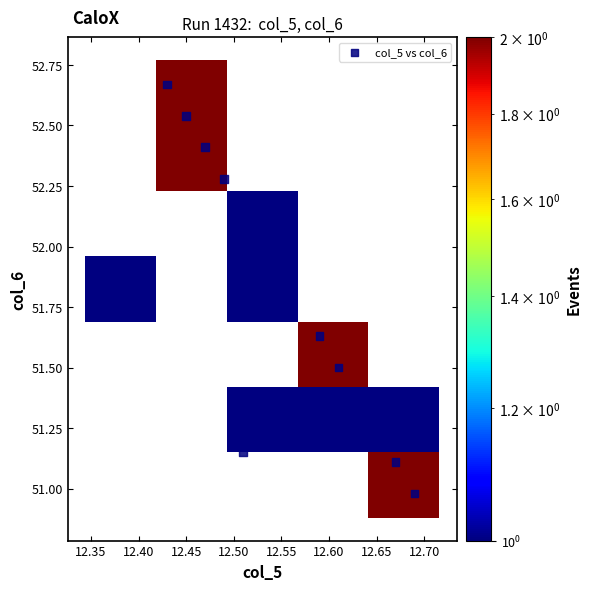

What is the range of Y values (max minus min)?

1.7